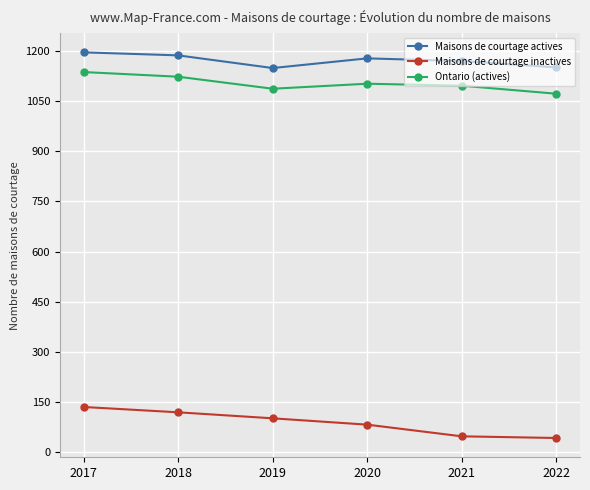

The value of Maisons de courtage actives at 2019 is 1150. True or false?

True